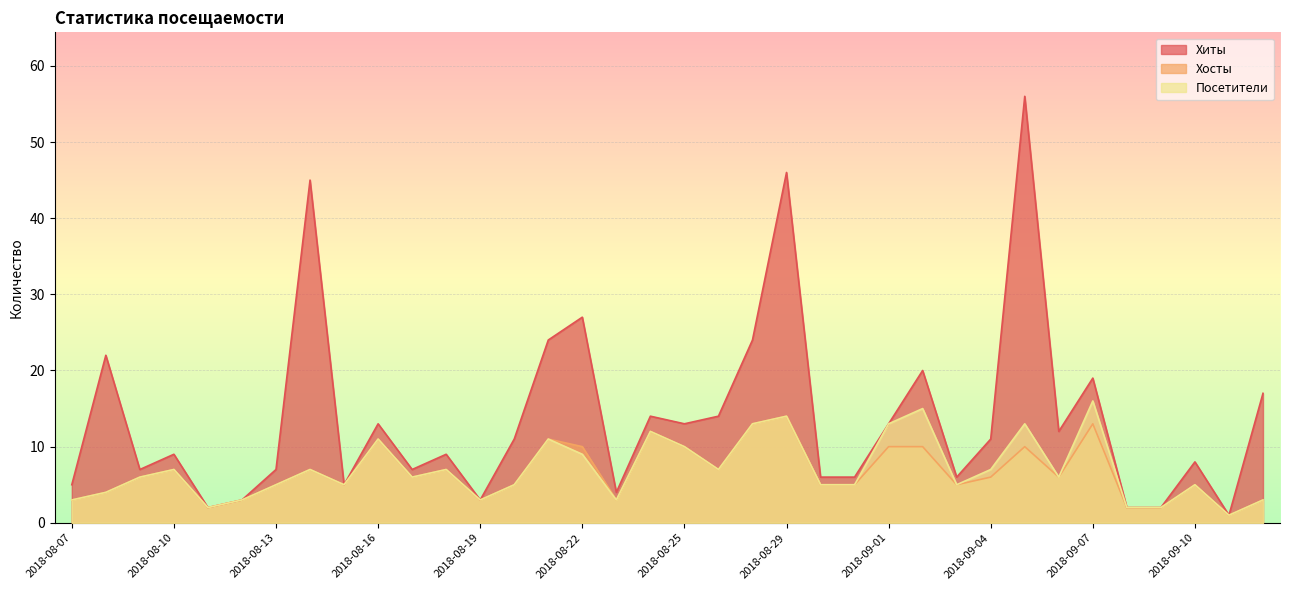

At which category is the sum across all series the highest?

2018-09-05